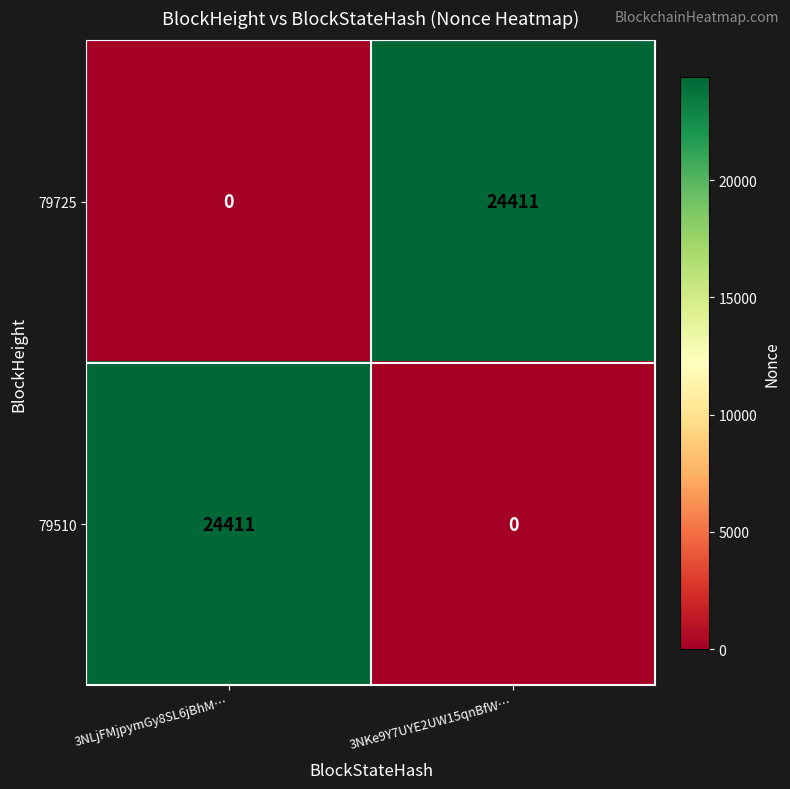

Read the 79510 value at 3NLjFMjpymGy8SL6jBhM…, to the nearest 50.

24400